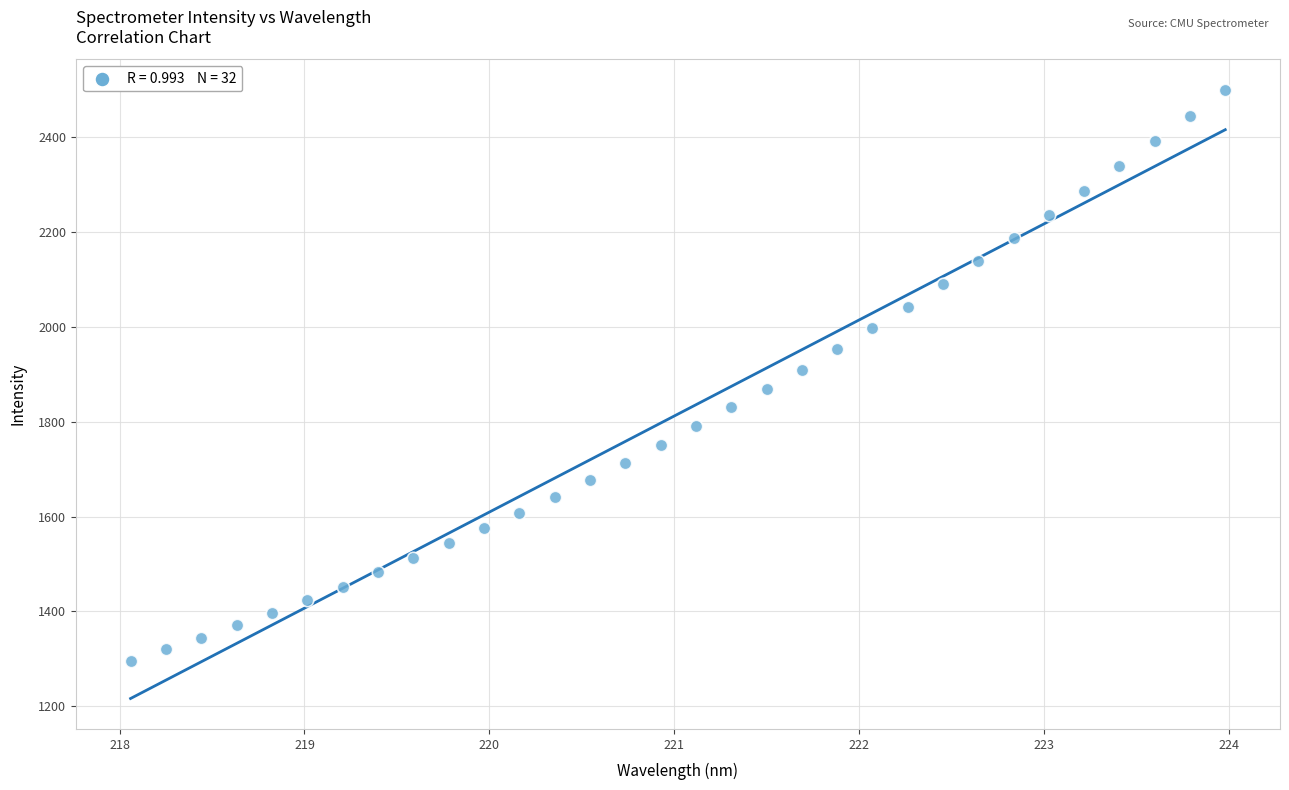

What is the range of Y values (max minus min)?

1204.9